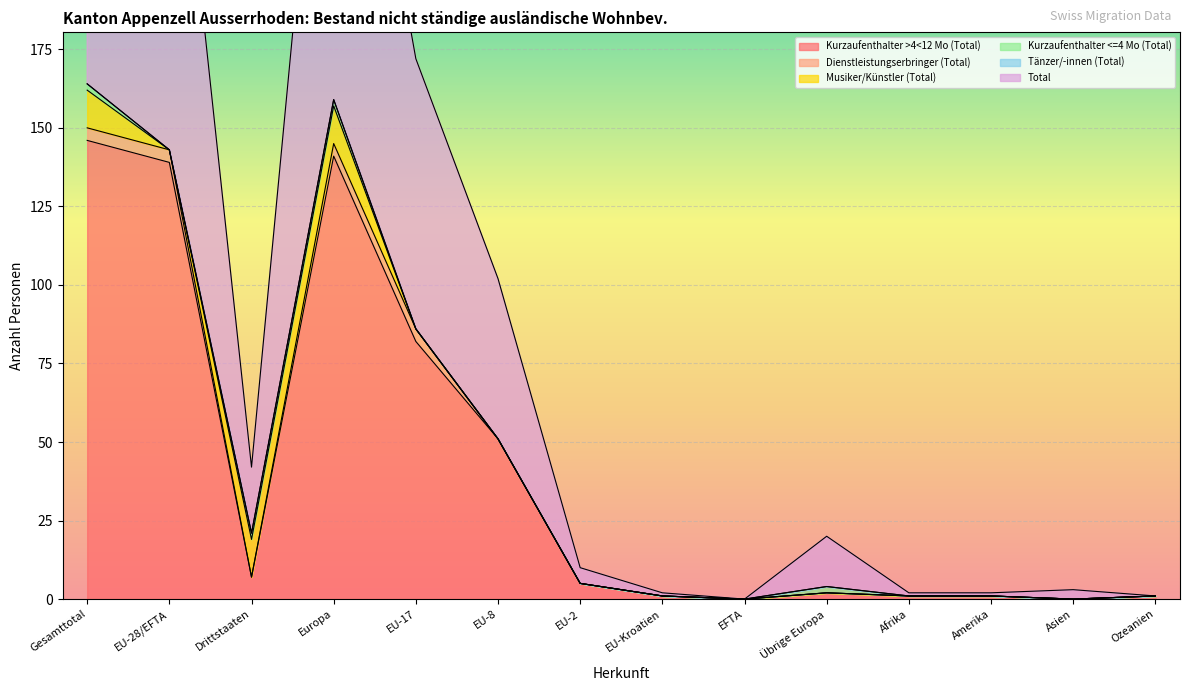

True or false: Musiker/Künstler (Total) and Tänzer/-innen (Total) cross at least once.

False